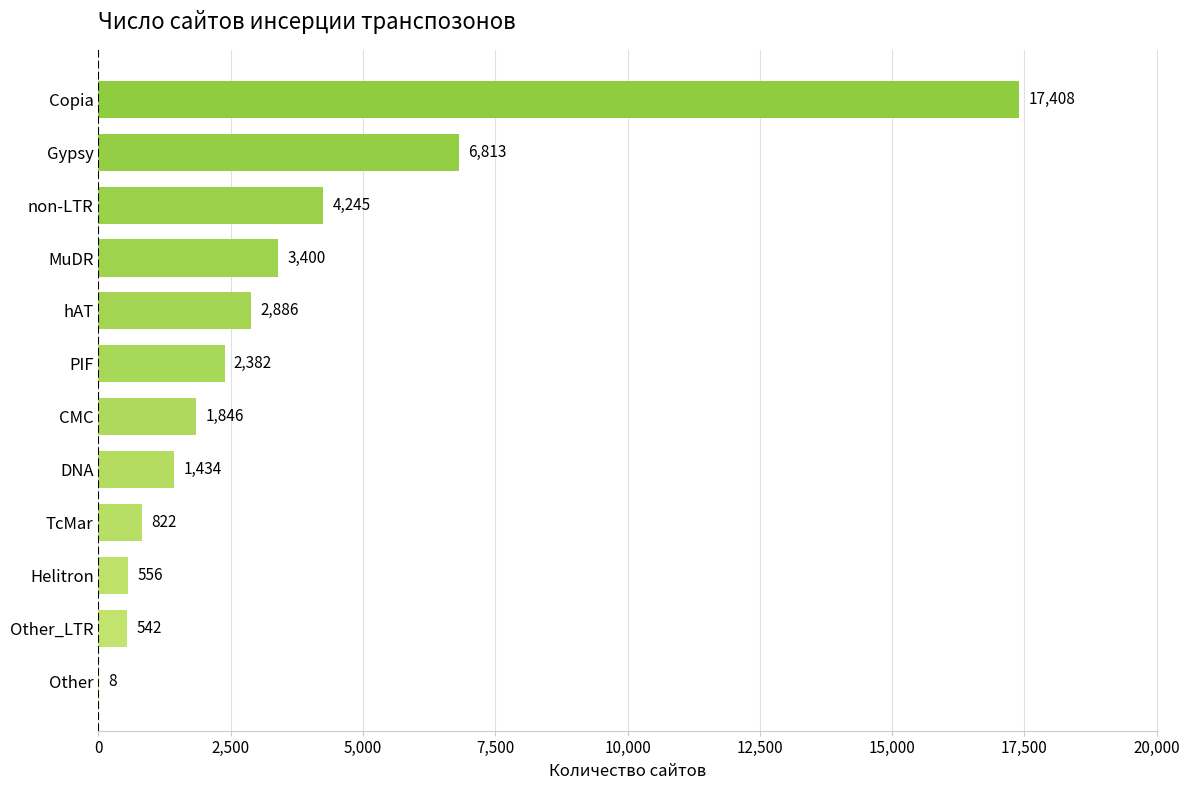

What is the sum of the values at PIF and DNA?

3816